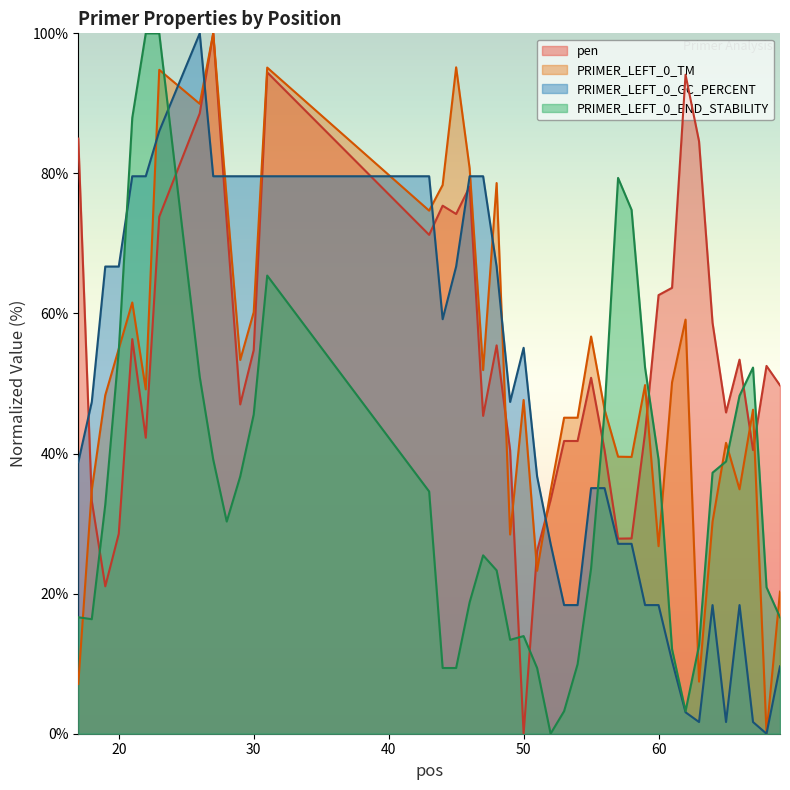

What is the average value of the PRIMER_LEFT_0_END_STABILITY series?

35.1